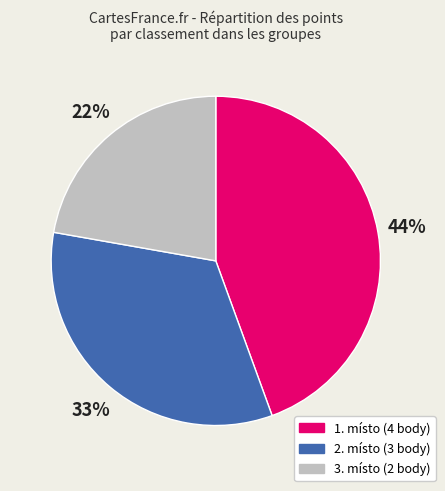

Count the number of slices in the pie.

3